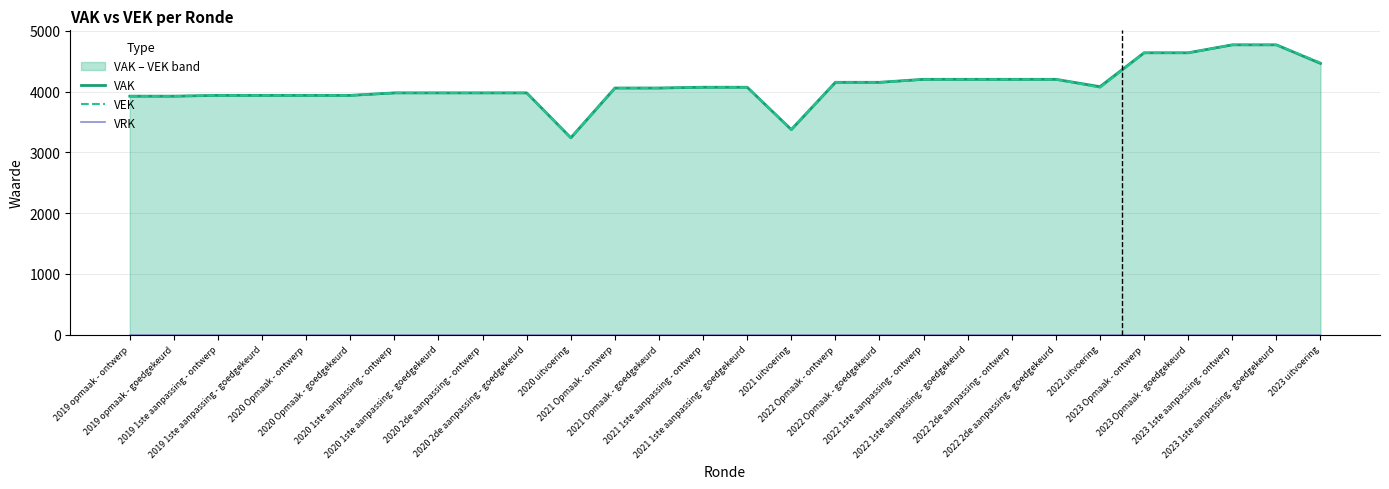

True or false: VRK has more than 0 points higher than both neighbors.

False